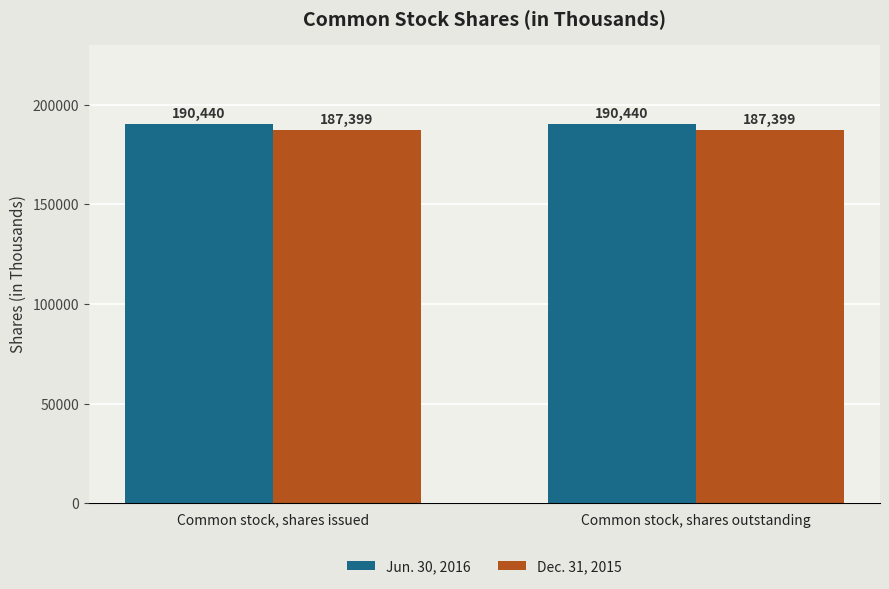

How many data points does each series have?

2